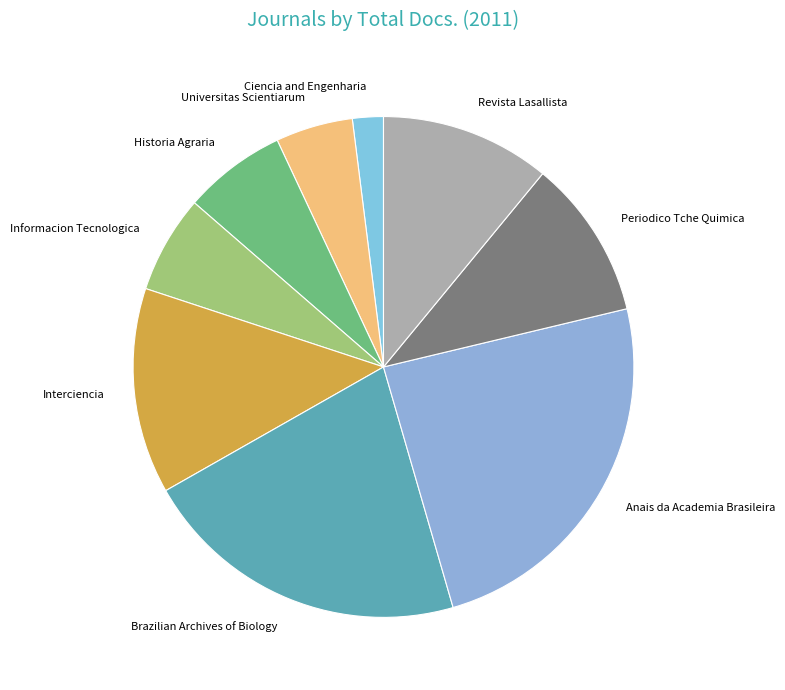

Combined, do Periodico Tche Quimica and Brazilian Archives of Biology account for over 50%?

No